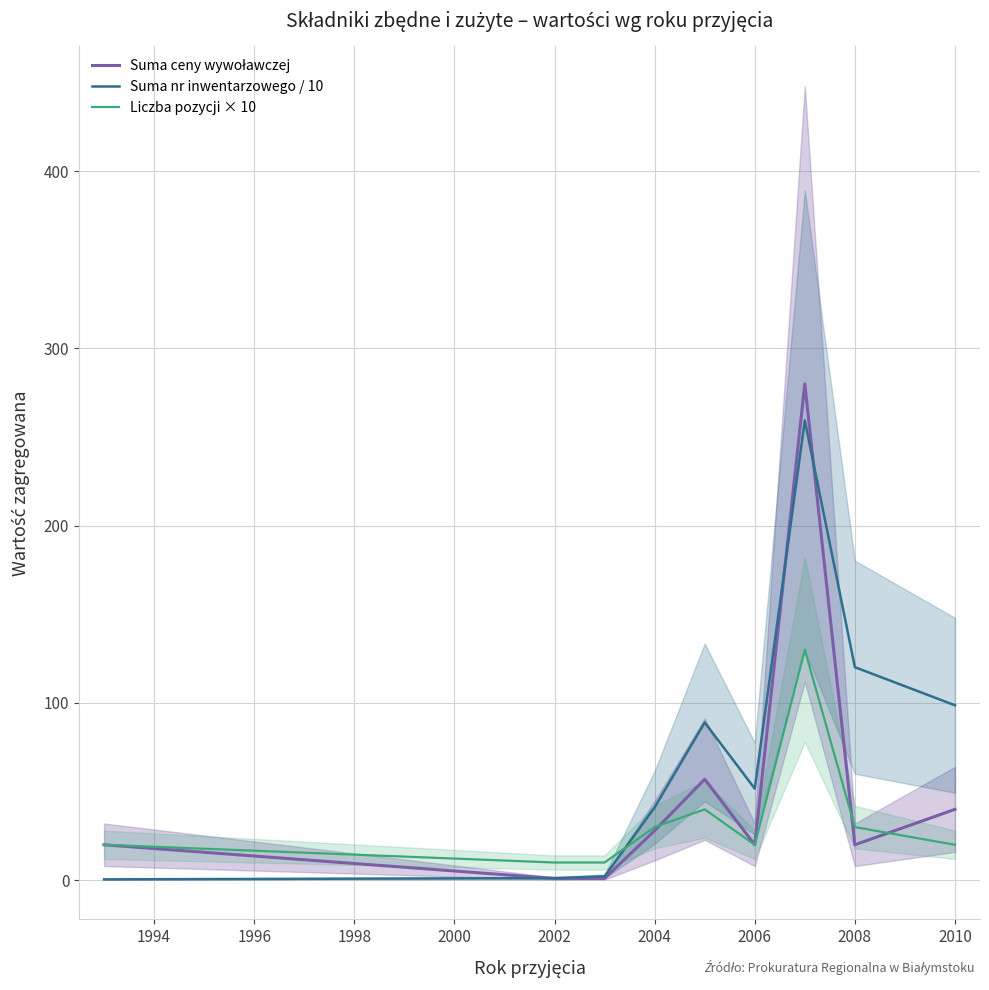

Which series has the largest range (max minus min)?

Suma ceny wywoławczej